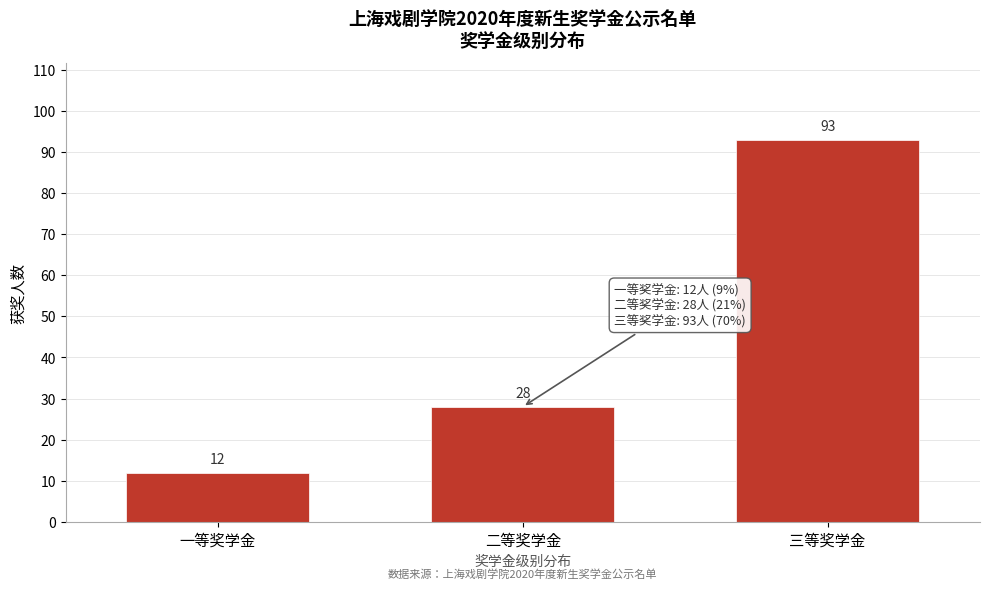

Reading left to right, transcribe all the data shown in this chart.

一等奖学金=12	二等奖学金=28	三等奖学金=93